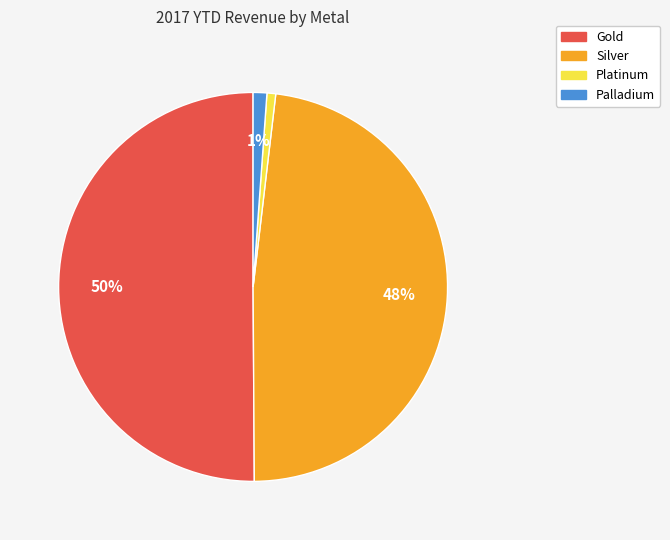

How many slices are in this pie chart?

4